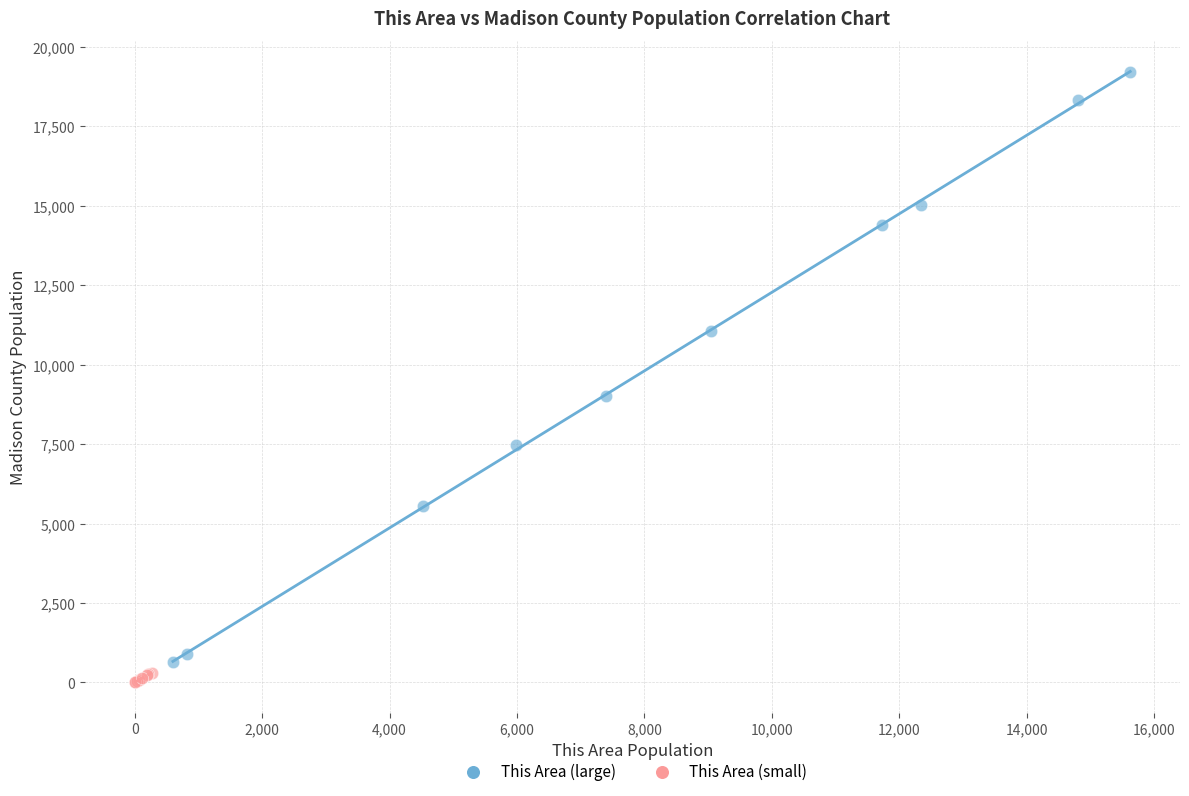

What are all the series names shown in the legend?

This Area (large), This Area (small)